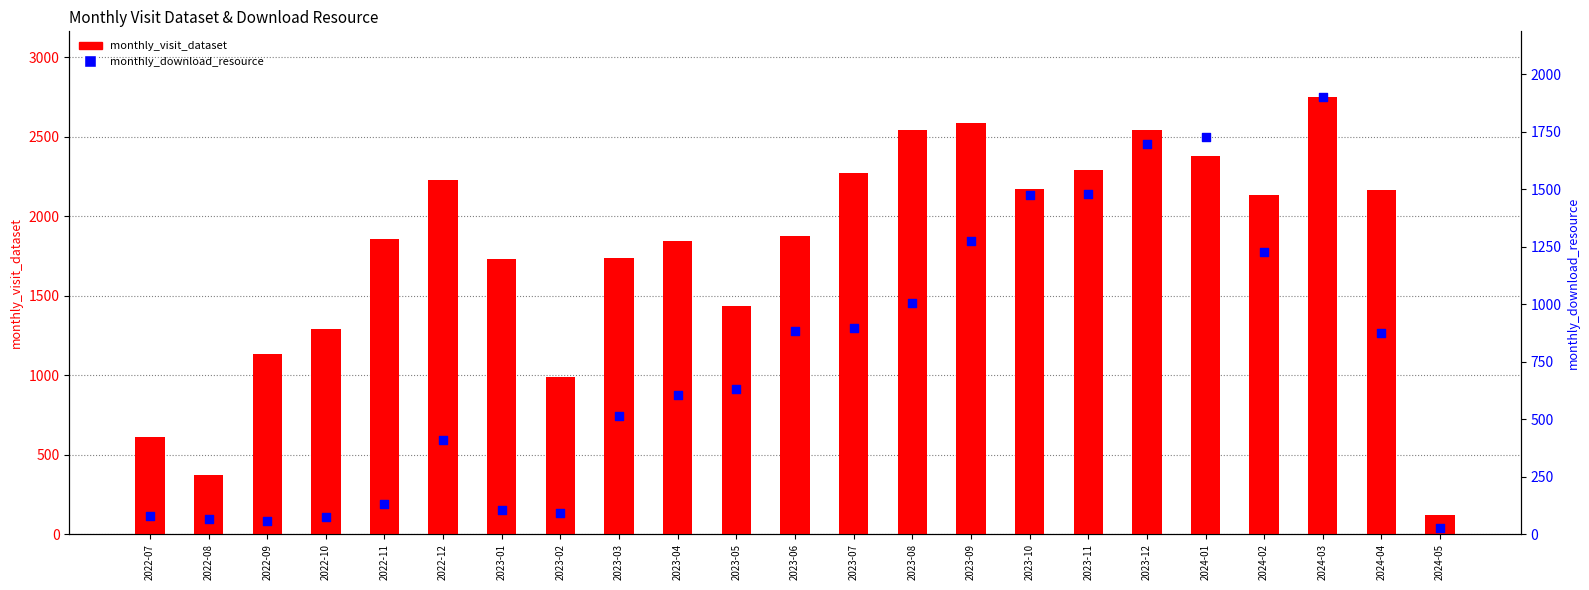

Which series has the widest spread of Y values?

monthly_visit_dataset